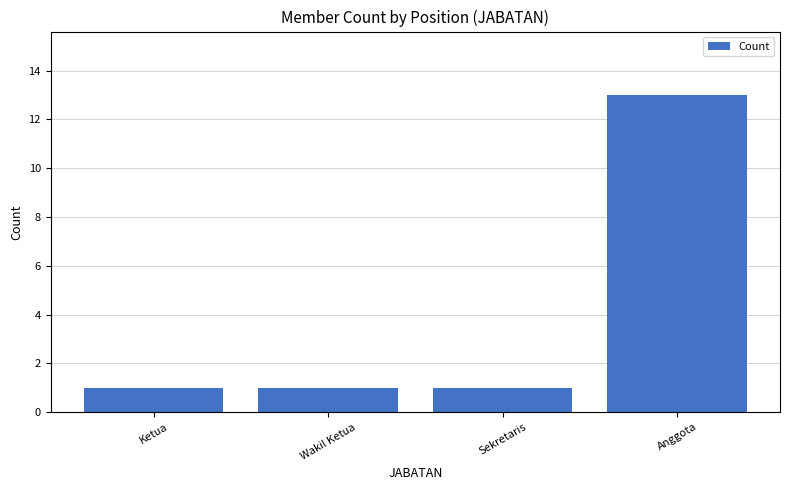

How many bars are there in total?

4